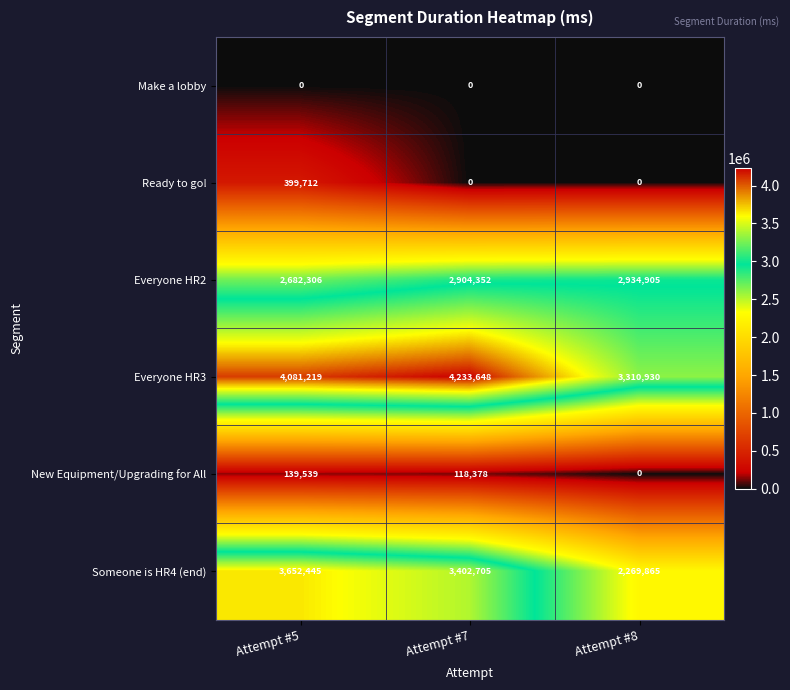

Which category has the lowest value in the Everyone HR3 series?

Attempt #8